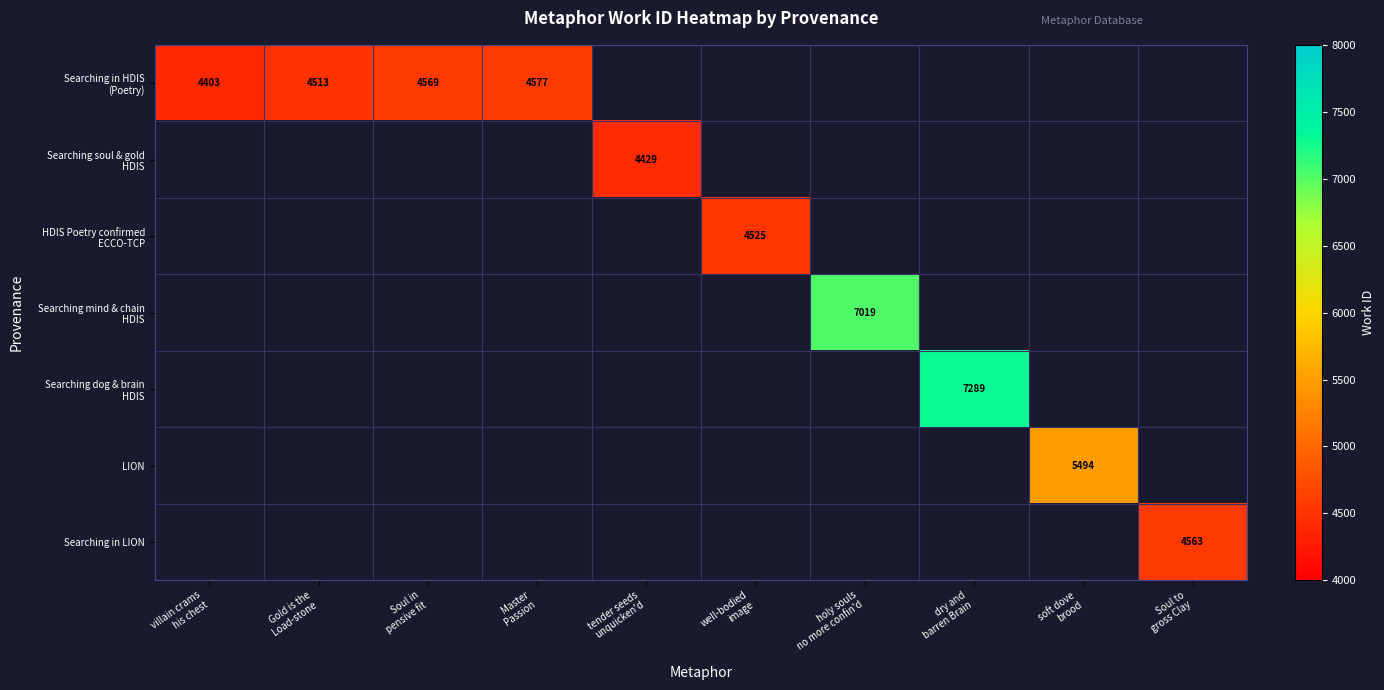

Between Soul in
pensive fit and dry and
barren Brain, which is larger?

dry and
barren Brain